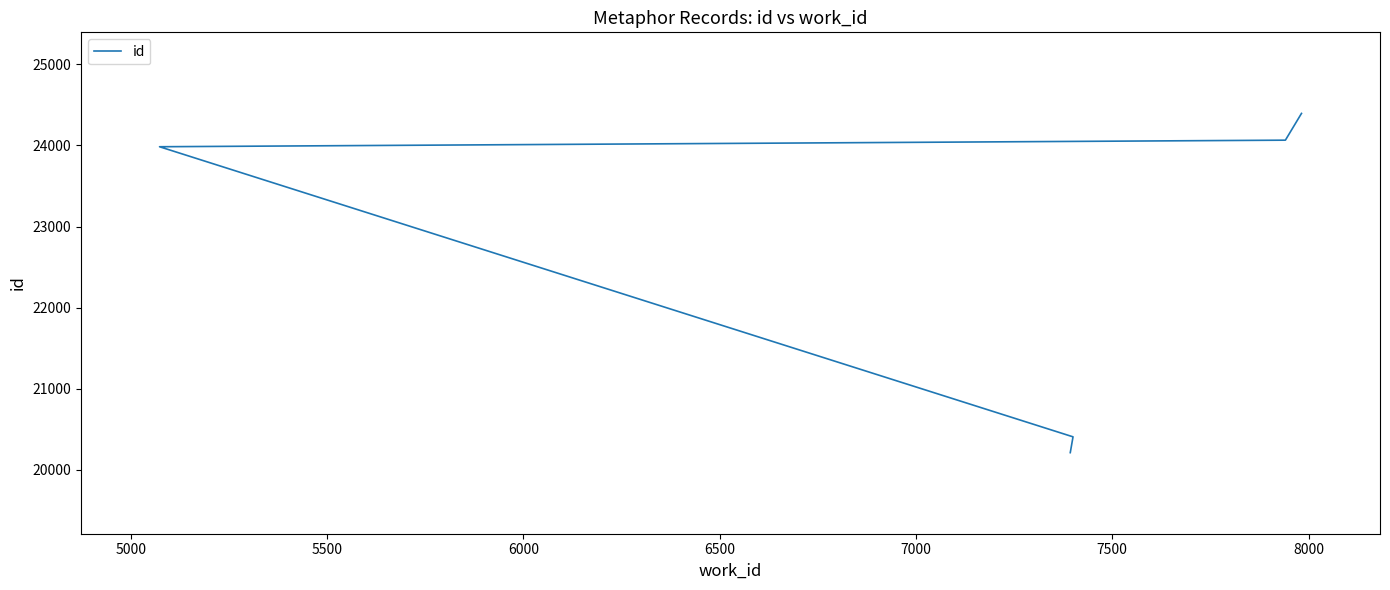

What is the difference between the maximum and second lowest values?

3989